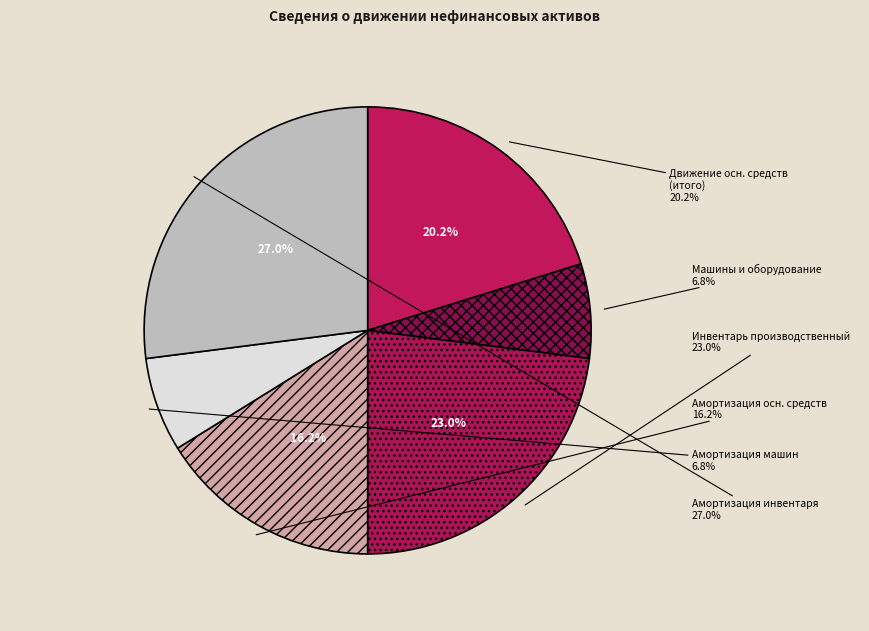

How many slices are in this pie chart?

6